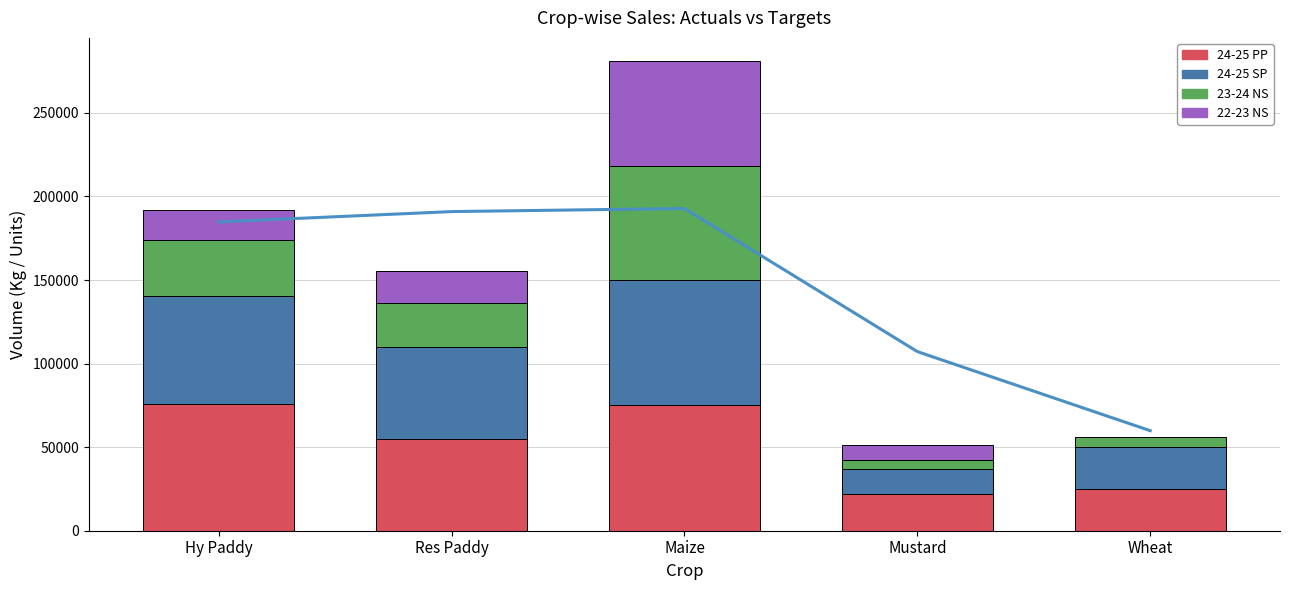

Which category has the lowest value across all series?

Wheat